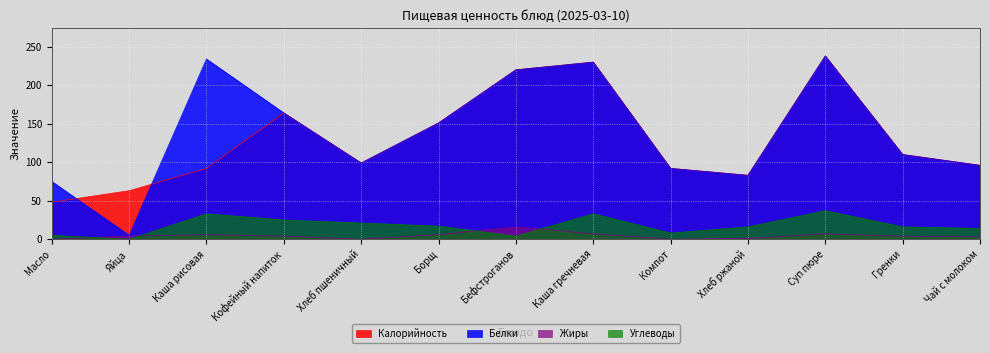

How many lines are shown in the chart?

4